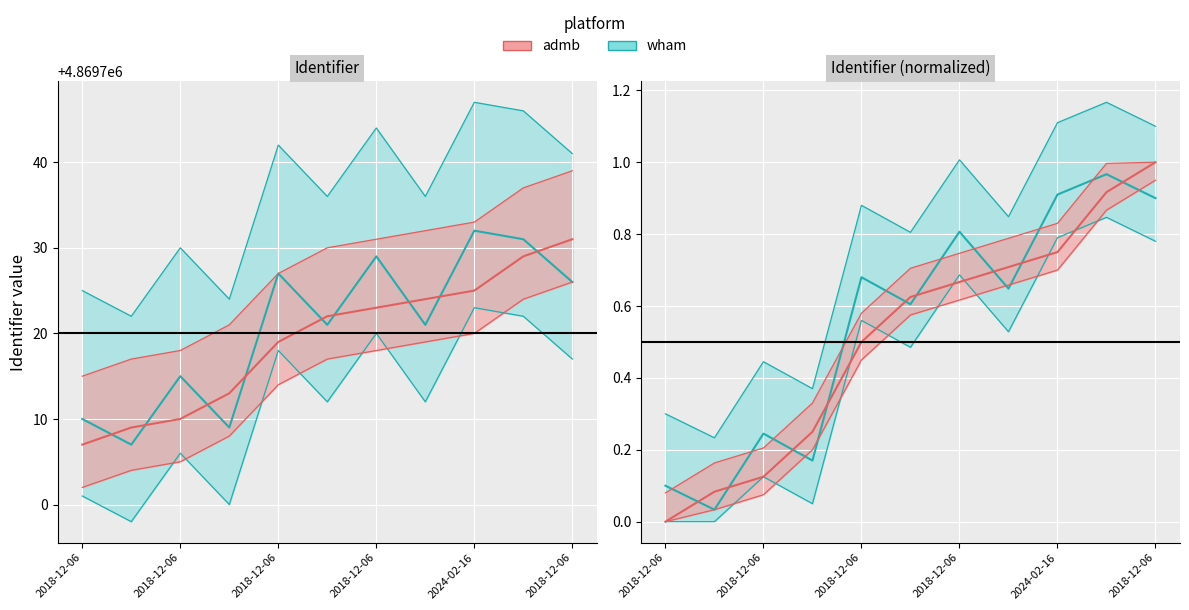

Which category has the lowest value across all series?

2018-12-06